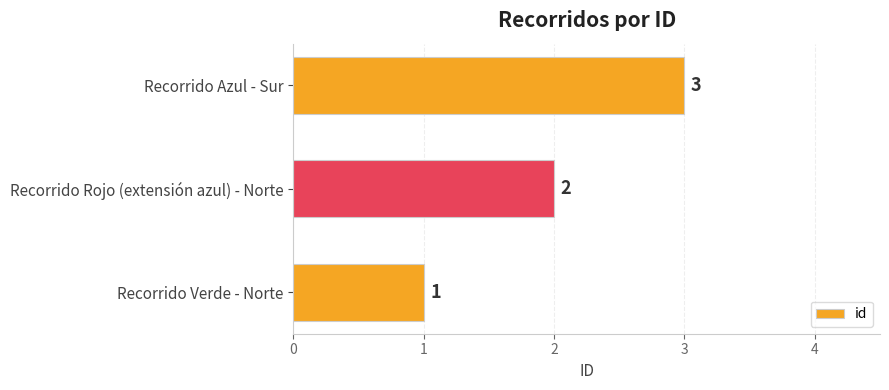

List the labels in order of value, largest first.

Recorrido Azul - Sur, Recorrido Rojo (extensión azul) - Norte, Recorrido Verde - Norte